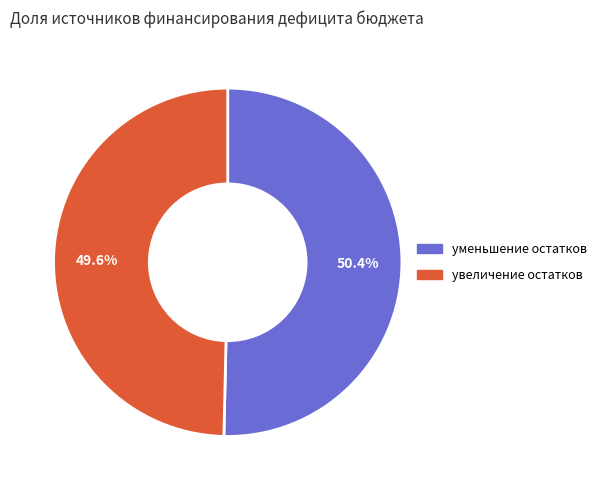

Is there any slice that represents more than half of the pie?

Yes